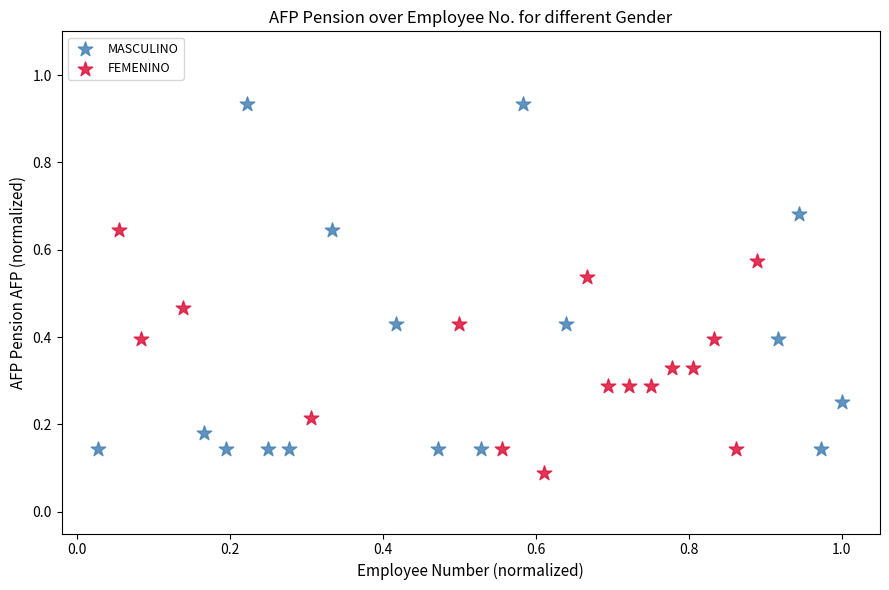

Which series has the largest Y range (max minus min)?

MASCULINO